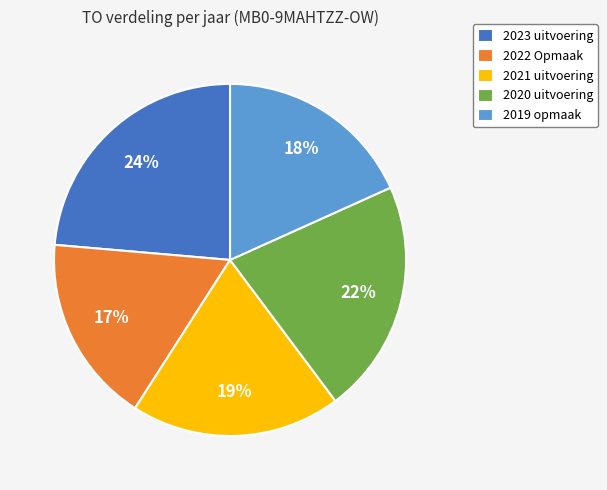

Count the number of slices in the pie.

5